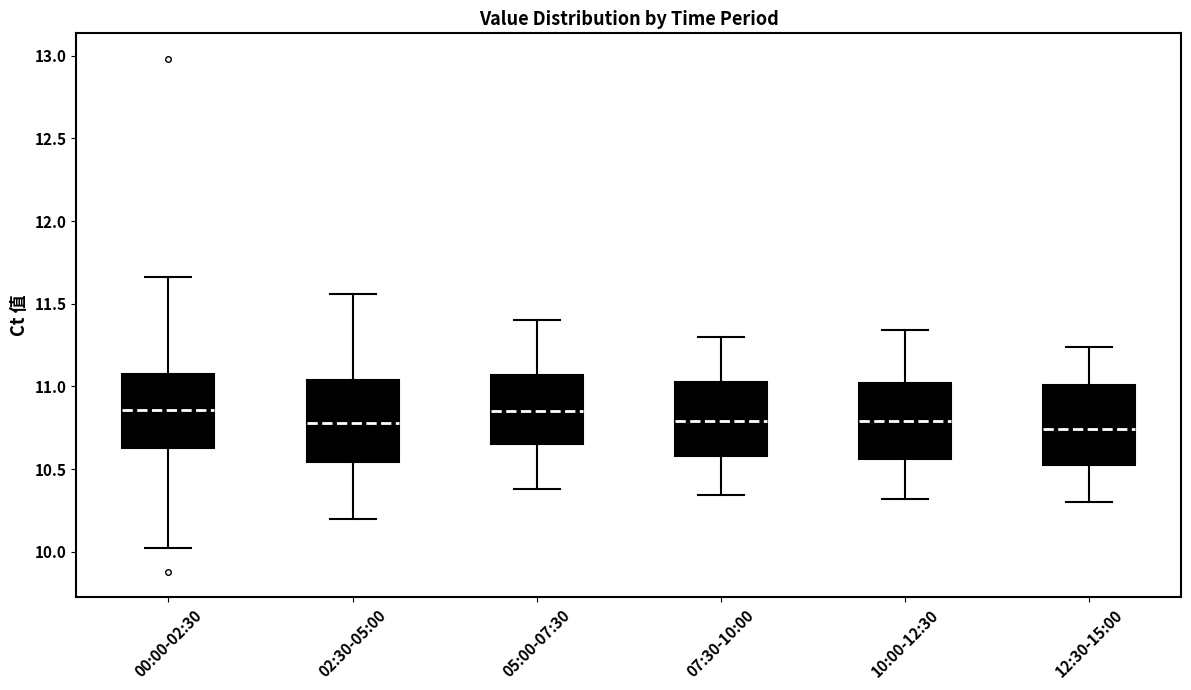

Where does the lower whisker of the box for 05:00-07:30 end on the y-axis? The values are not printed on the chart, so give them approximately, as read against the axis.

10.40